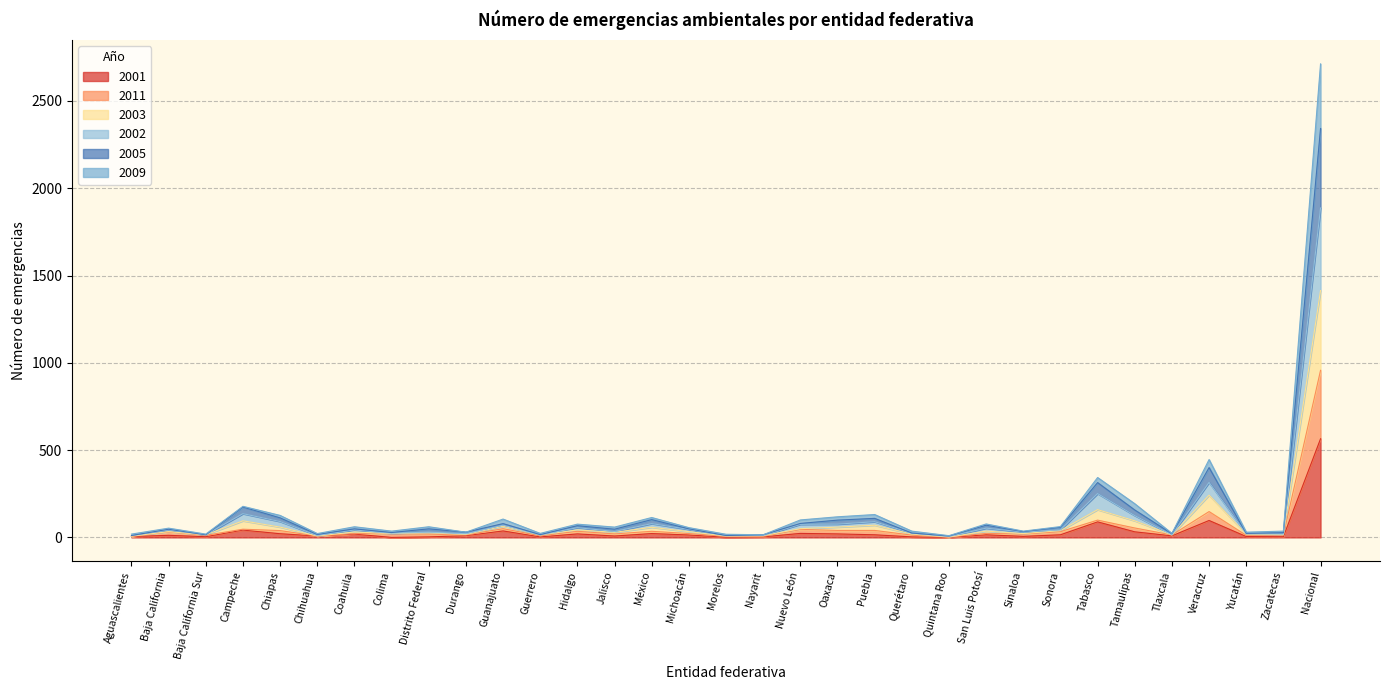

Does the chart have visible grid lines?

Yes